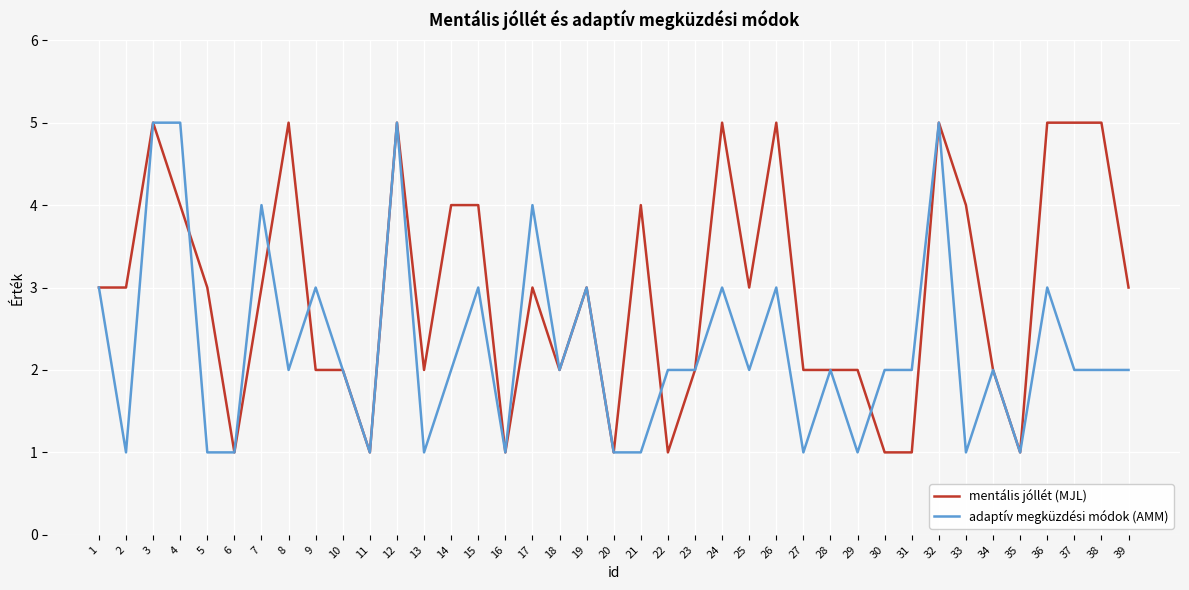

The value of mentális jóllét (MJL) at 5 is 3. True or false?

True